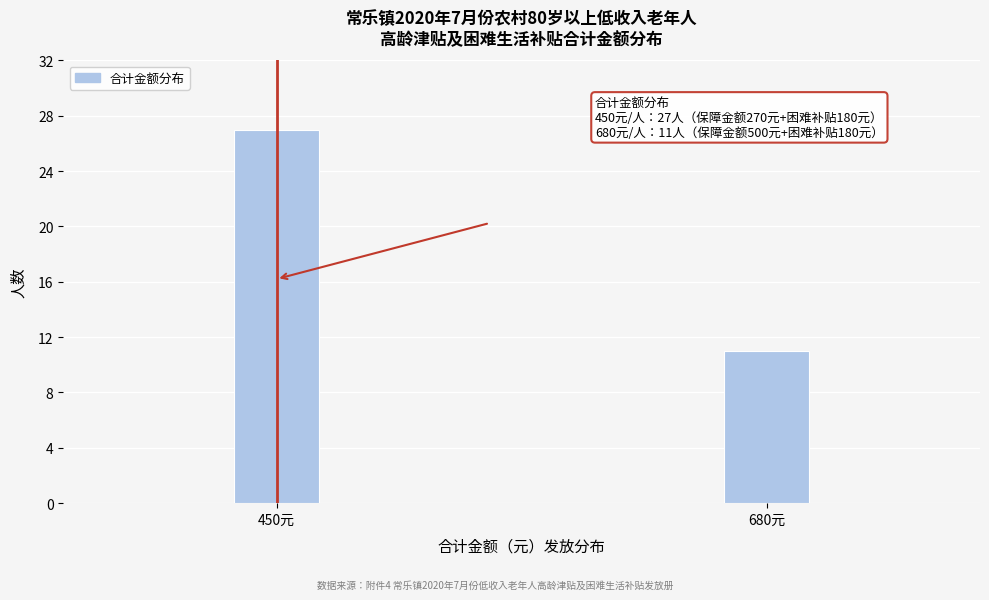

Reading left to right, list all the values displayed in this chart.

450元=27	680元=11